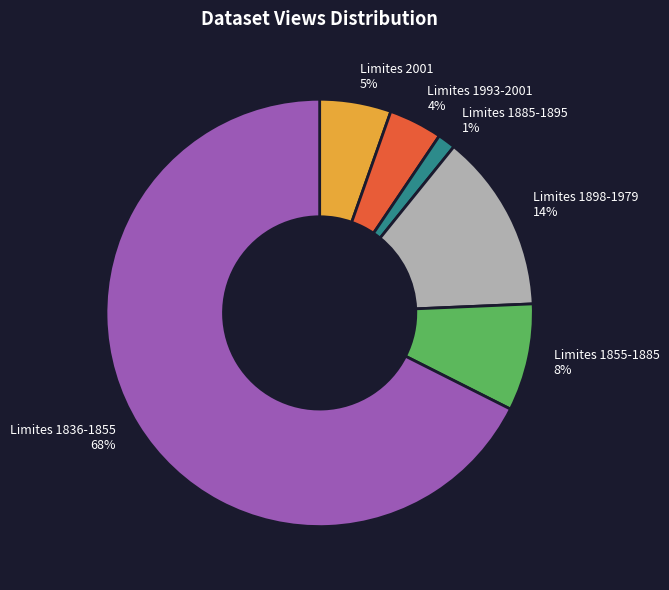

To the nearest percent, what portion does Limites 1885-1895 represent?

1%